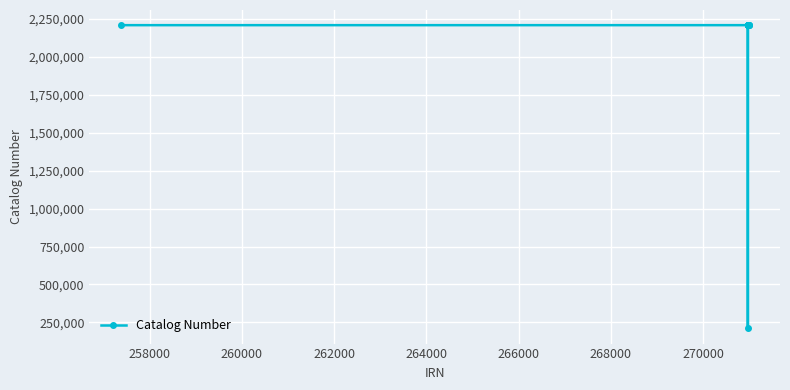

What is the difference between the maximum and minimum values?

2000017